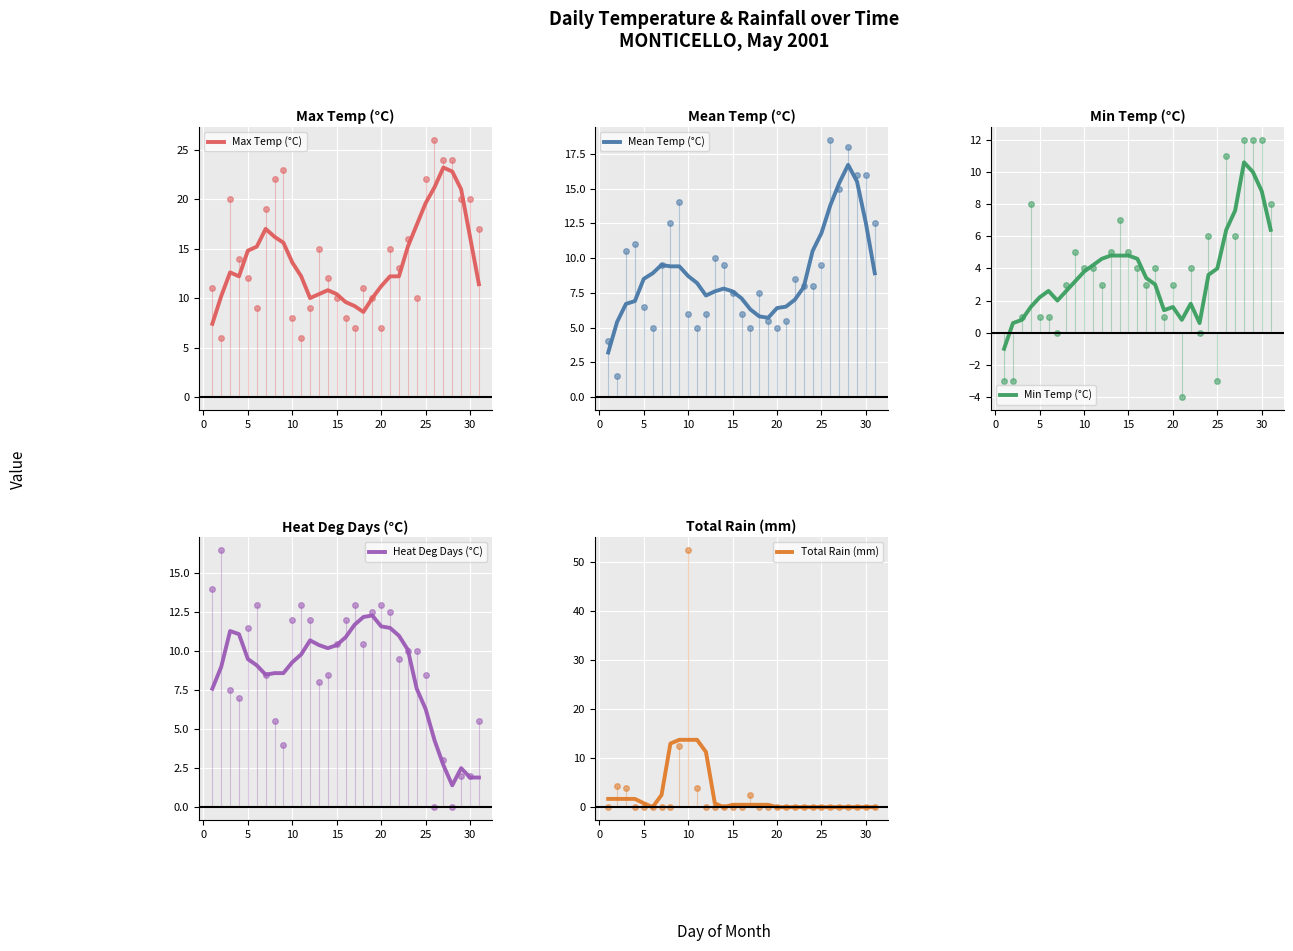

What is the maximum value shown in the chart?

23.2